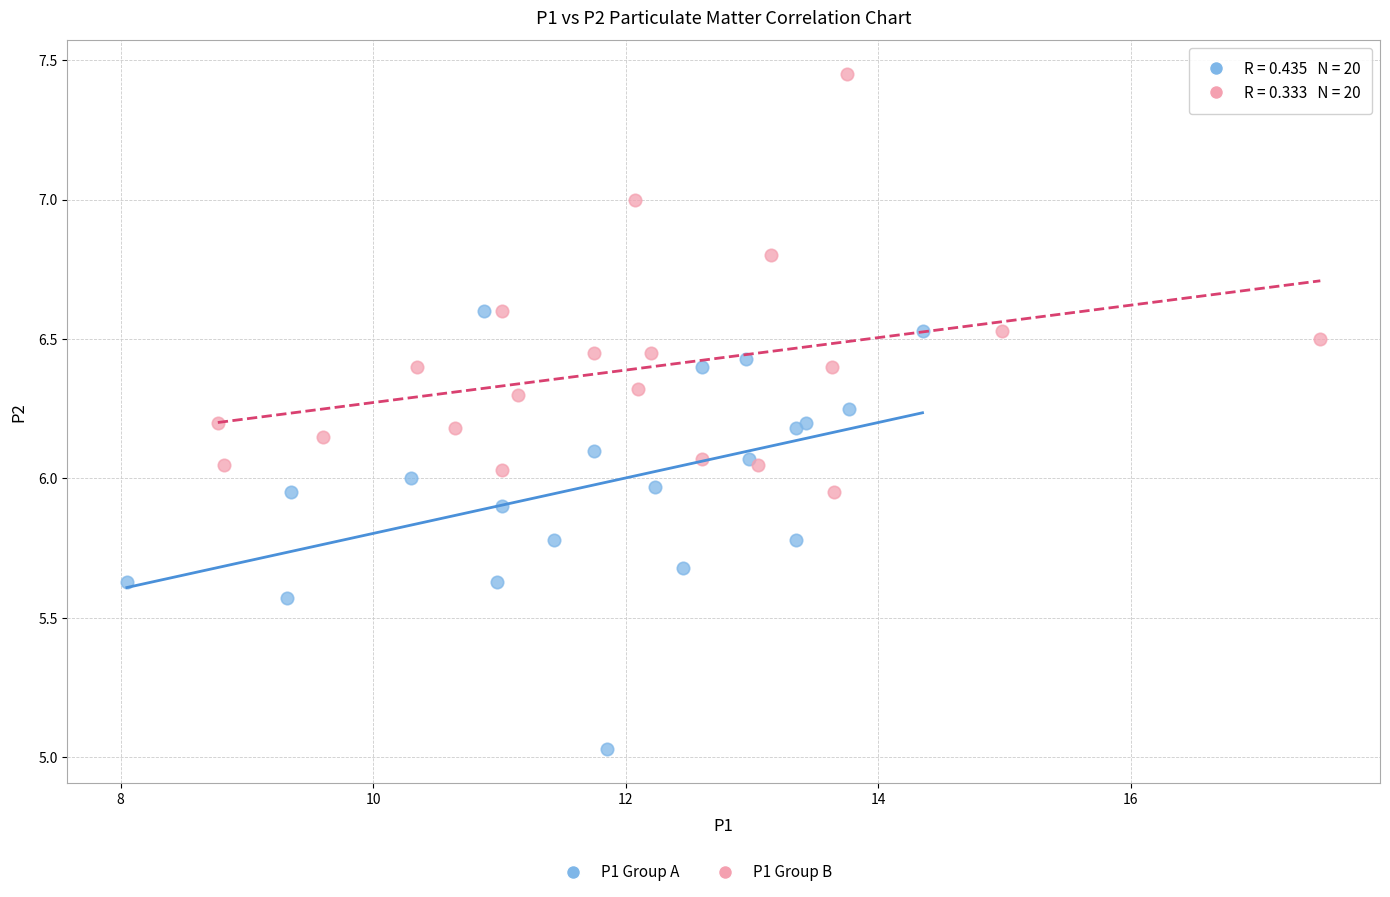

Which series contains the lowest Y value?

P1 Group A